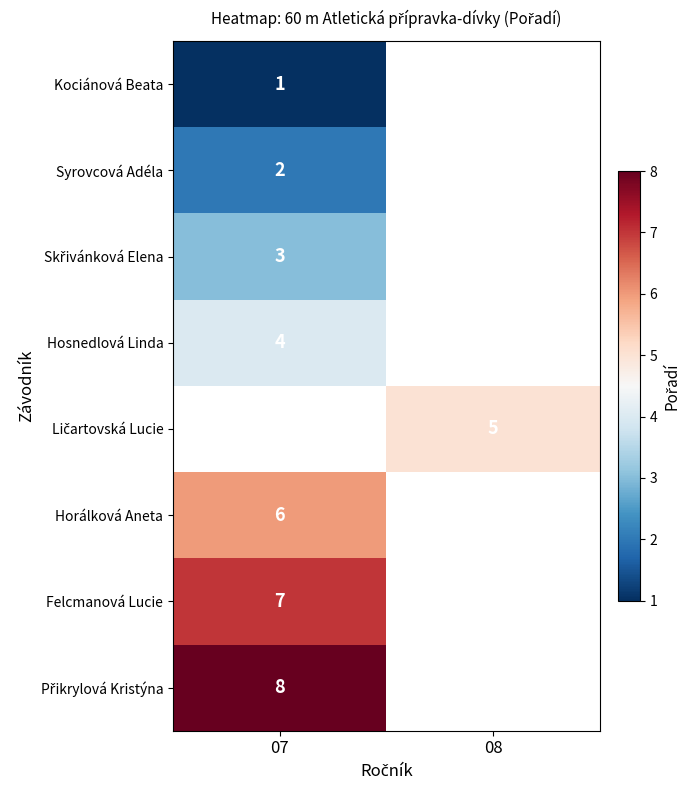

Rank the categories by Felcmanová Lucie value from highest to lowest.

07, 08